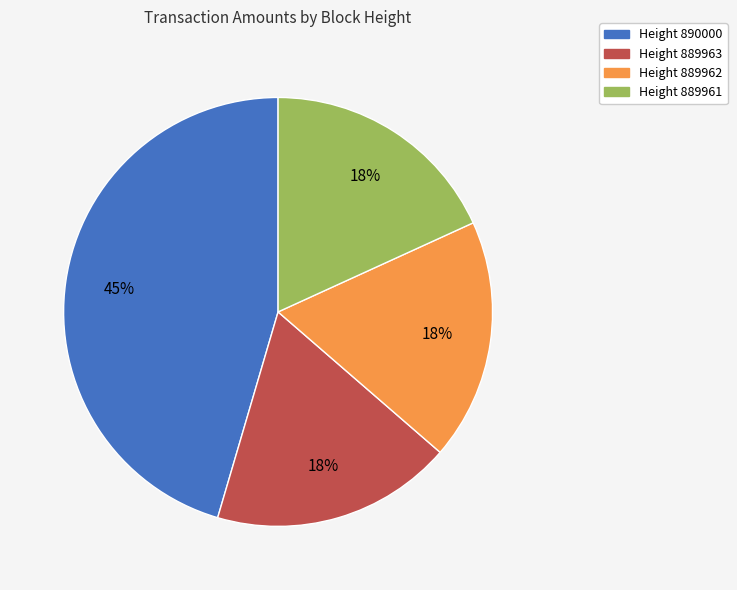

How many slices are in this pie chart?

4